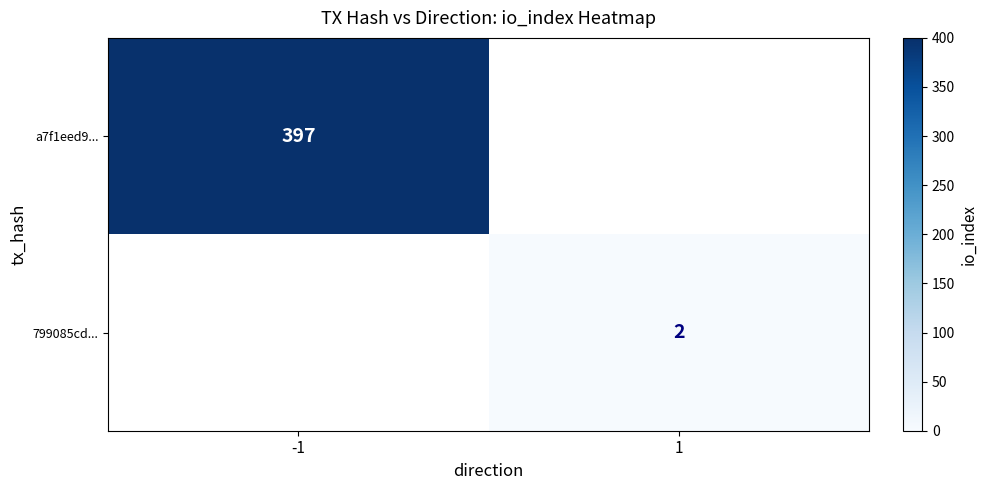

Is it true that a7f1eed9... equals 397 at -1?

True